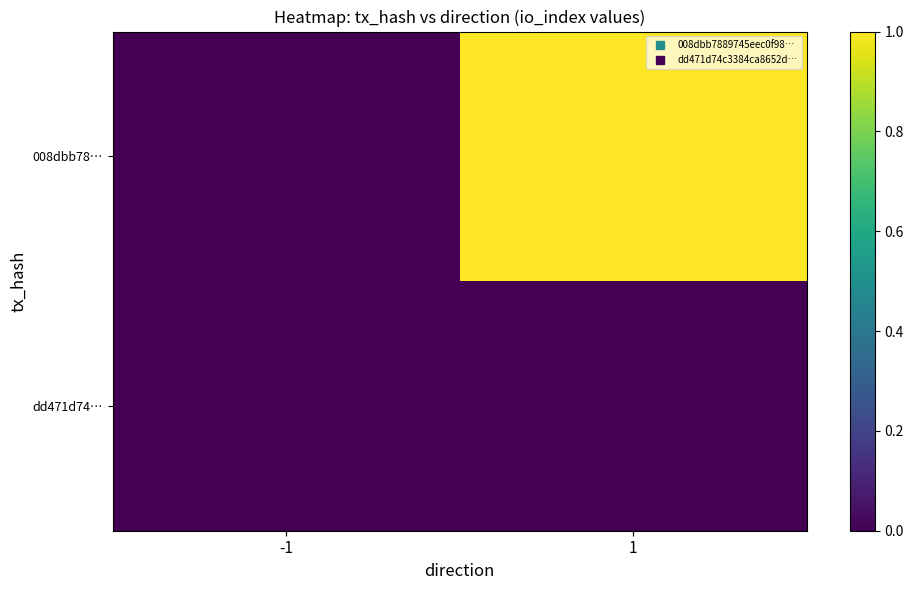

Rank the series at 1 from lowest to highest value.

dd471d74…, 008dbb78…